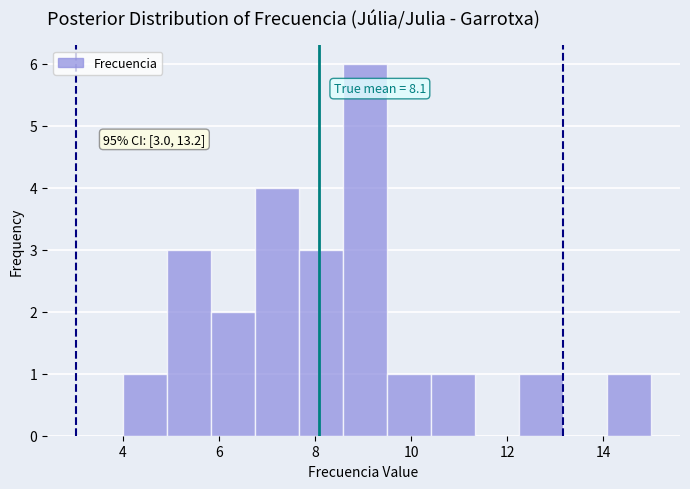

Which range on the x-axis has the tallest bar?

8.6 to 9.6